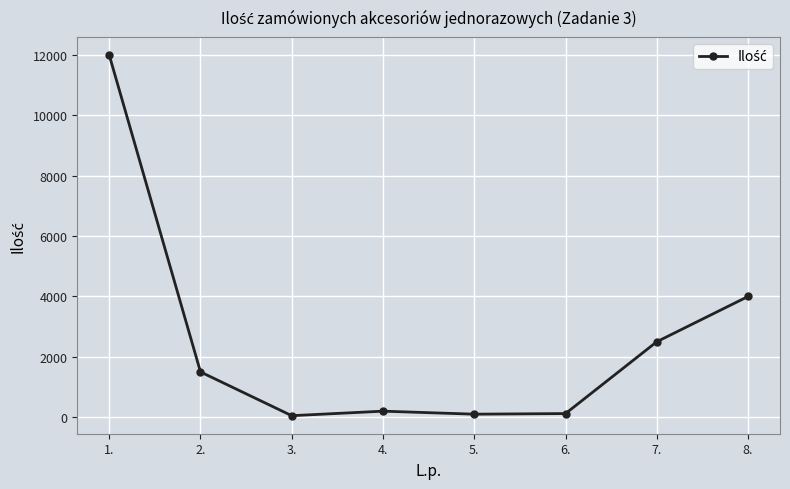

What is the sum of all values?

20470